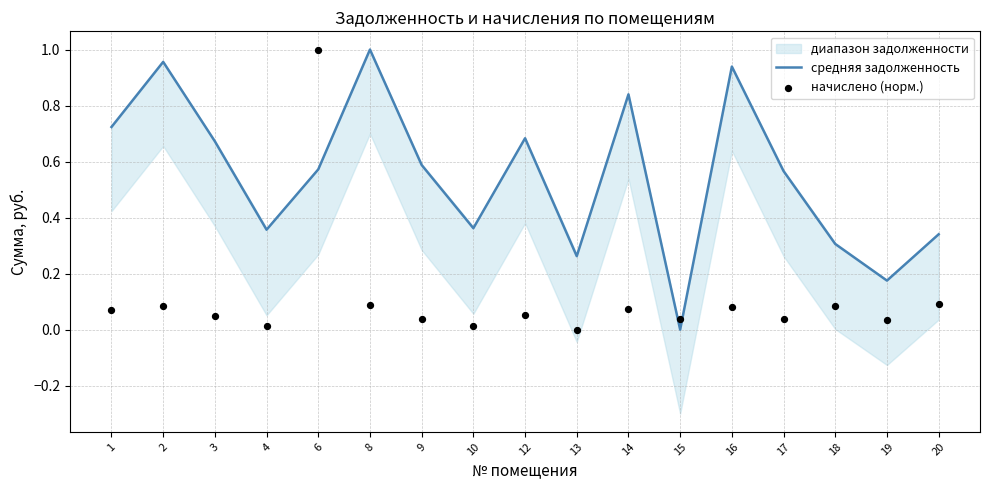

At how many categories does at least one series exceed 0?

17